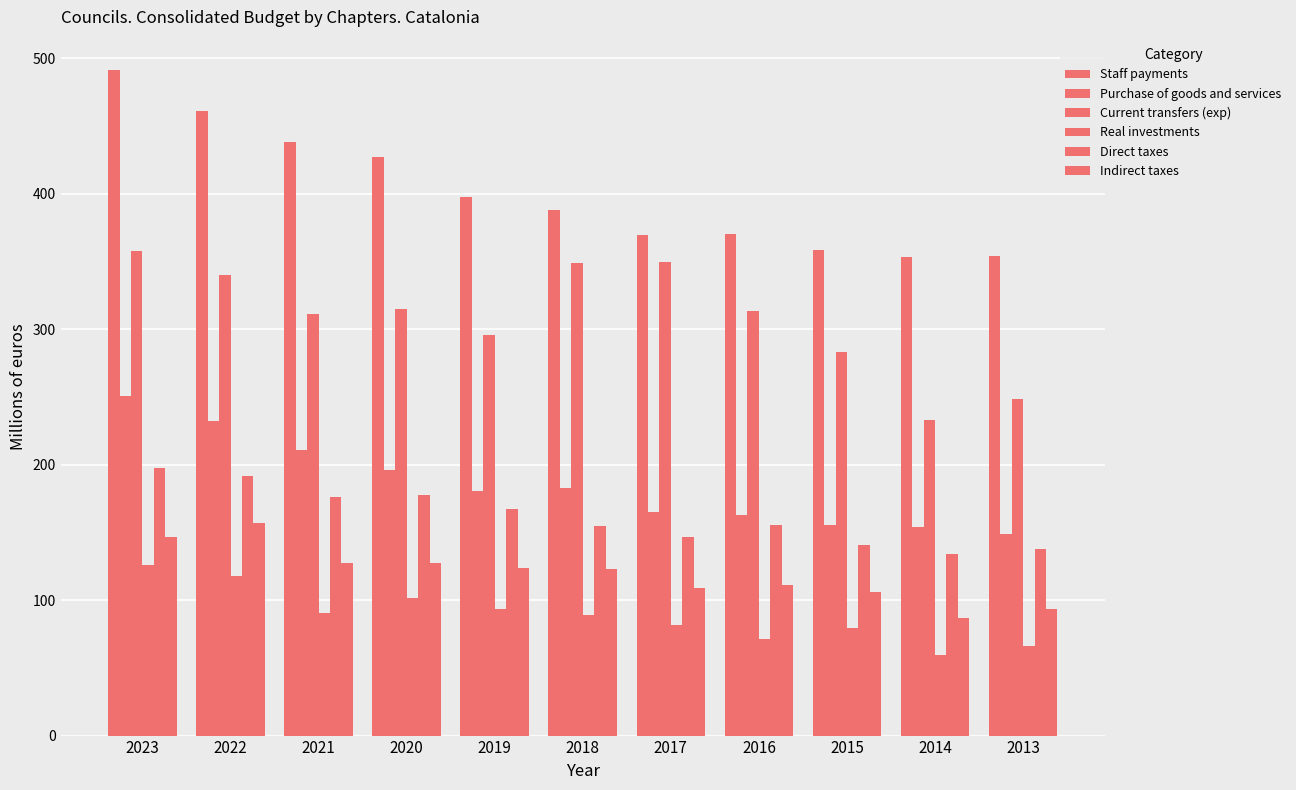

How many categories are shown in the chart?

11